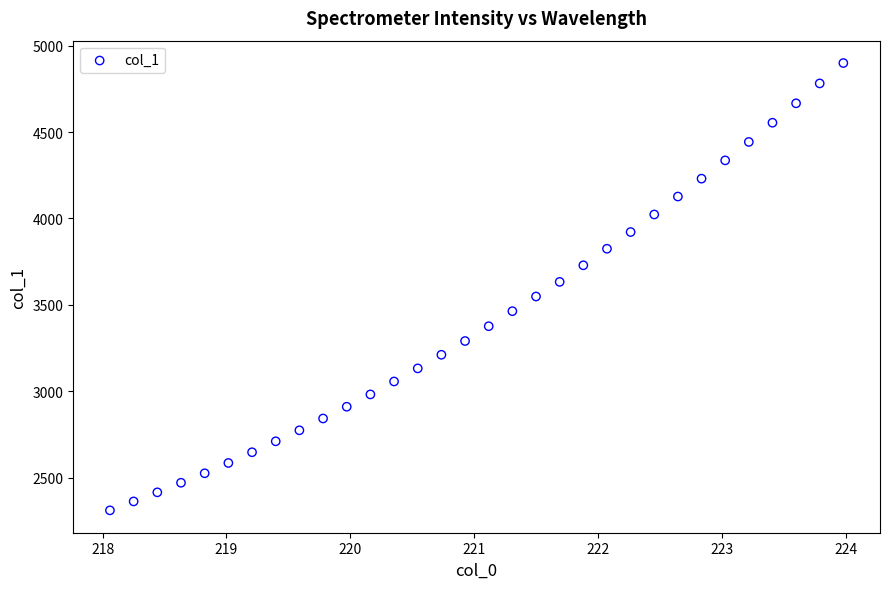

What is the range of Y values (max minus min)?

2589.4